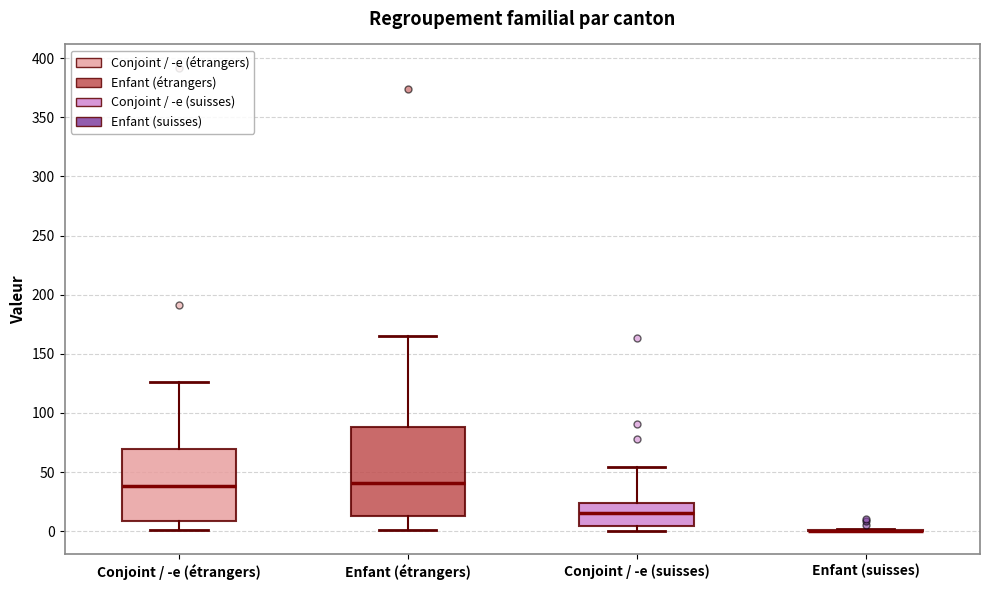

Where is the upper edge of the box for Conjoint / -e (suisses) on the y-axis? The values are not printed on the chart, so give them approximately, as read against the axis.

25